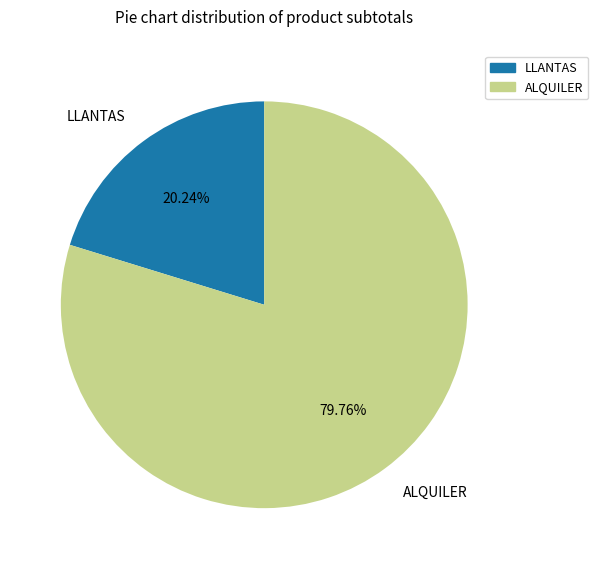

To the nearest percent, what percentage of the pie is ALQUILER?

80%